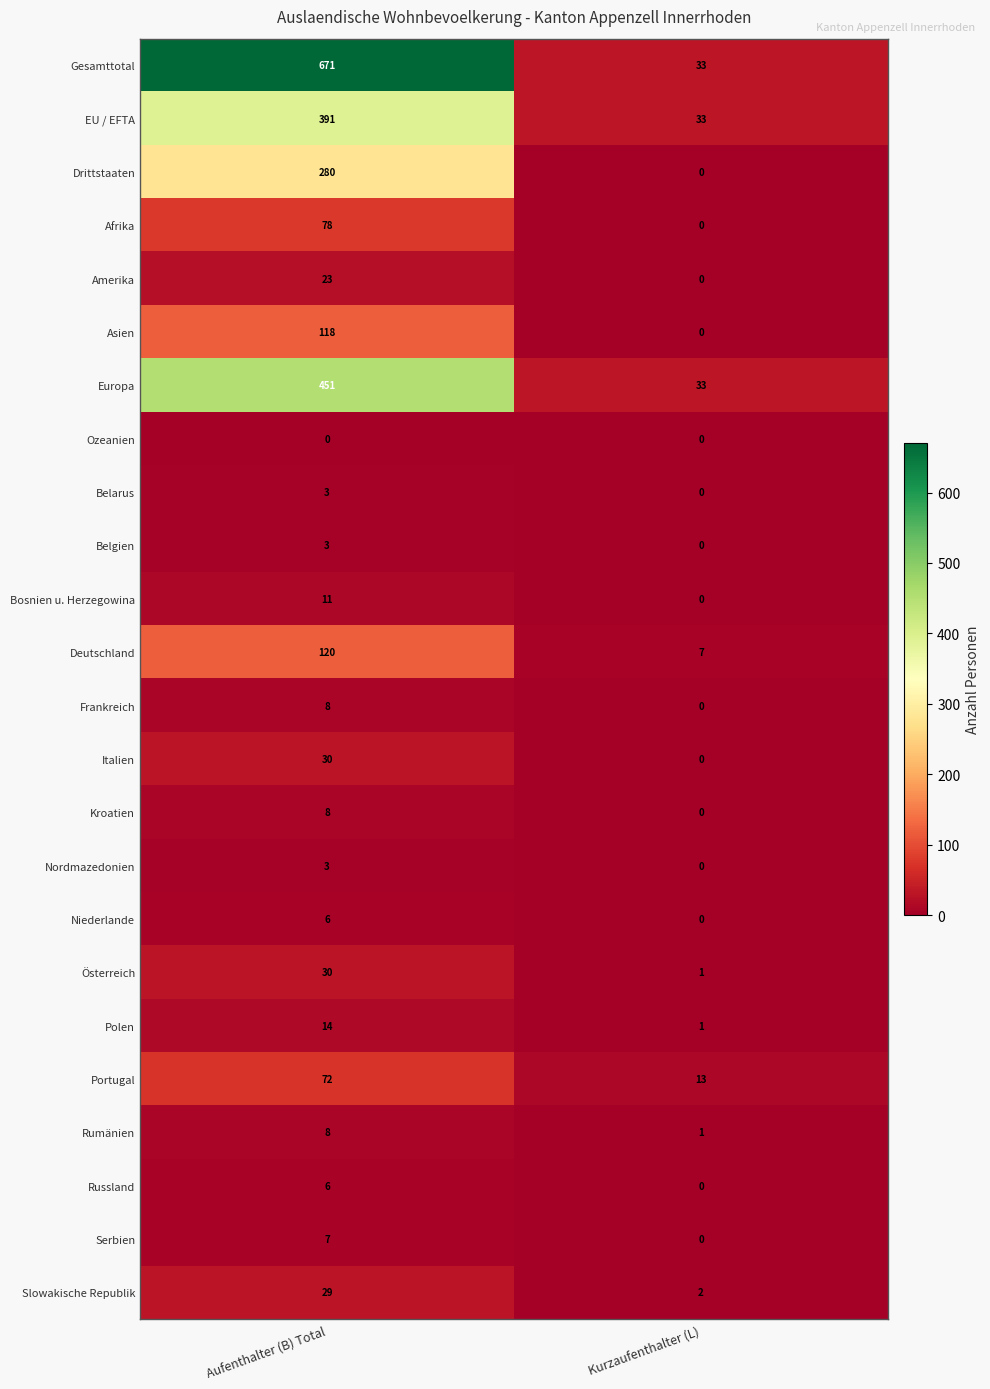

Which series has the largest total across all categories?

Gesamttotal